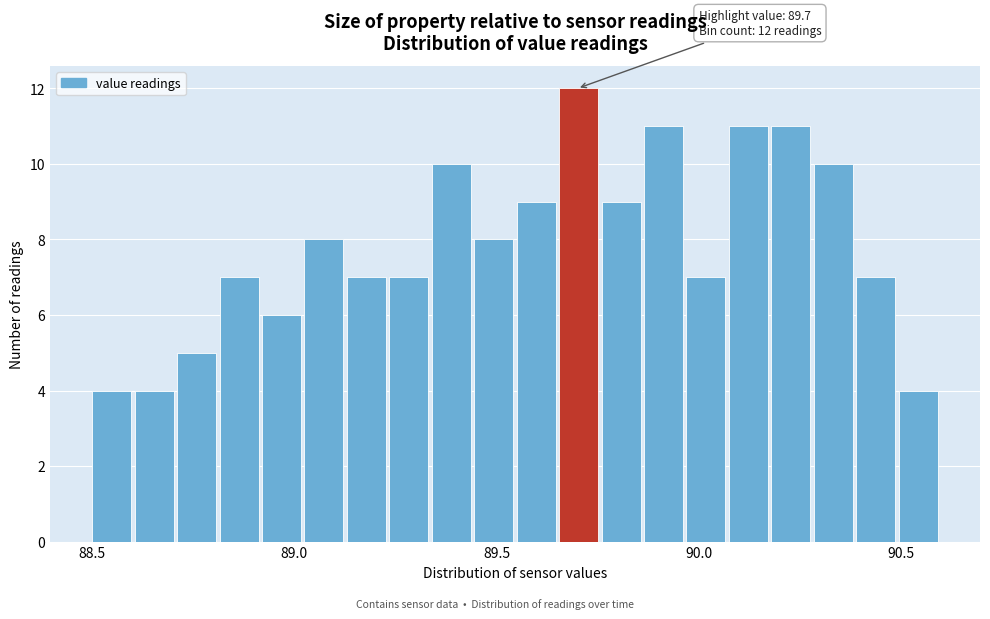

Around what value on the x-axis is the tallest bar? Give the approximate position of its centre, as read against the axis.

89.70